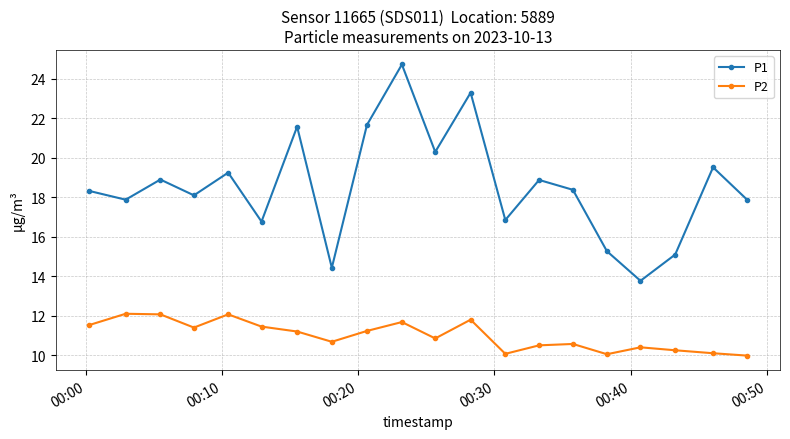

What is the sum of all P1 values?

370.9